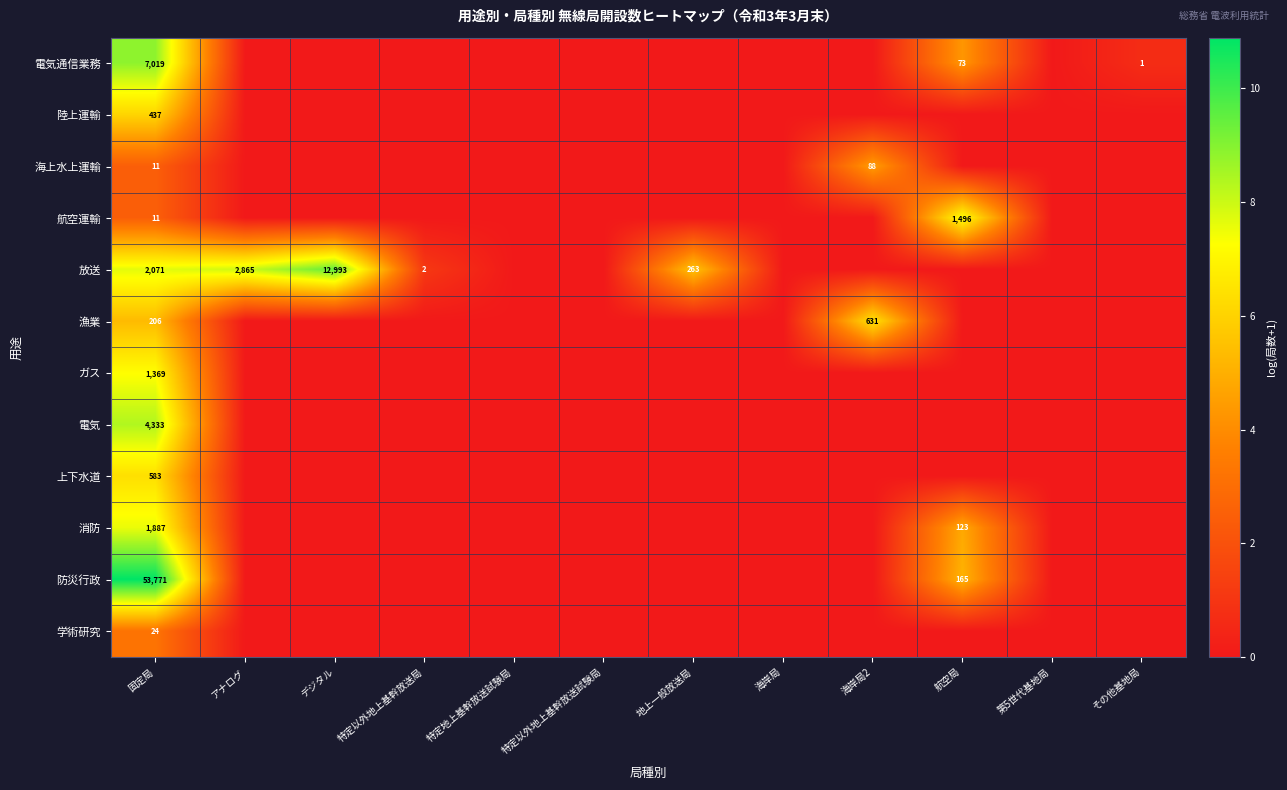

True or false: 陸上運輸 has a value of 782 at 固定局.

False